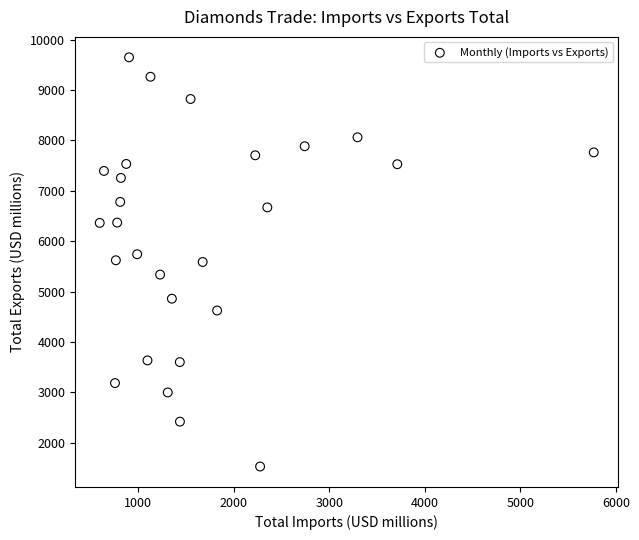

What is the range of Y values (max minus min)?

8117.8